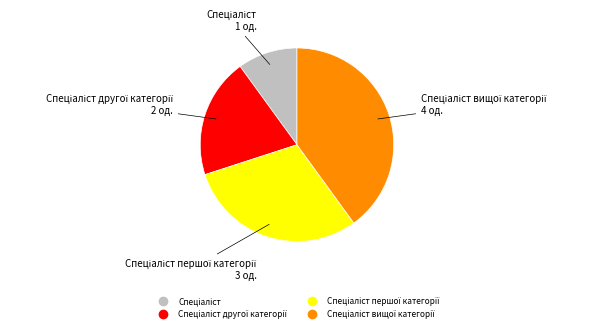

Is there a majority slice in this chart?

No